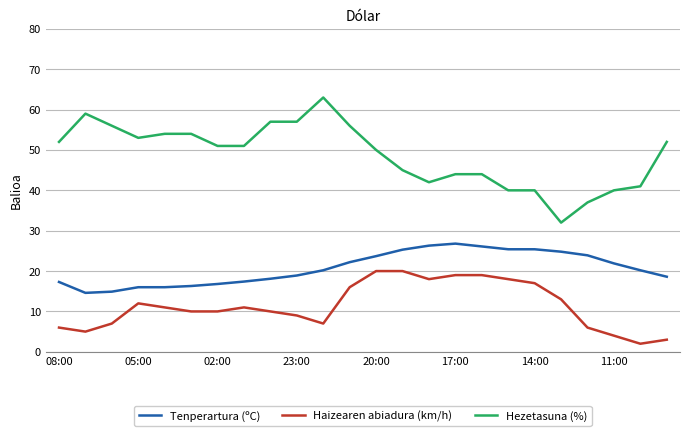

What is the smallest value displayed?

2.0